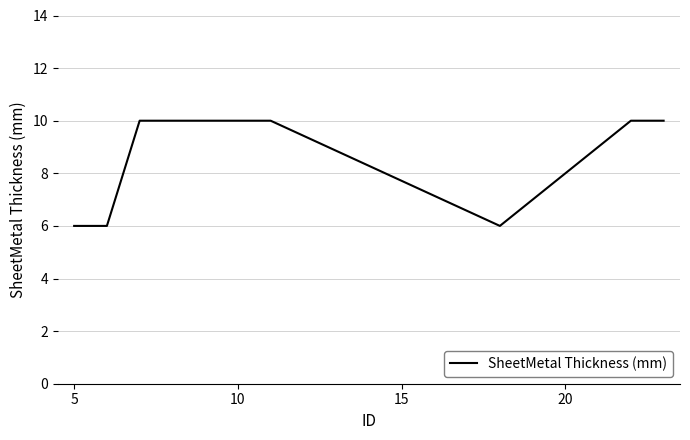

What is the smallest value displayed?

6